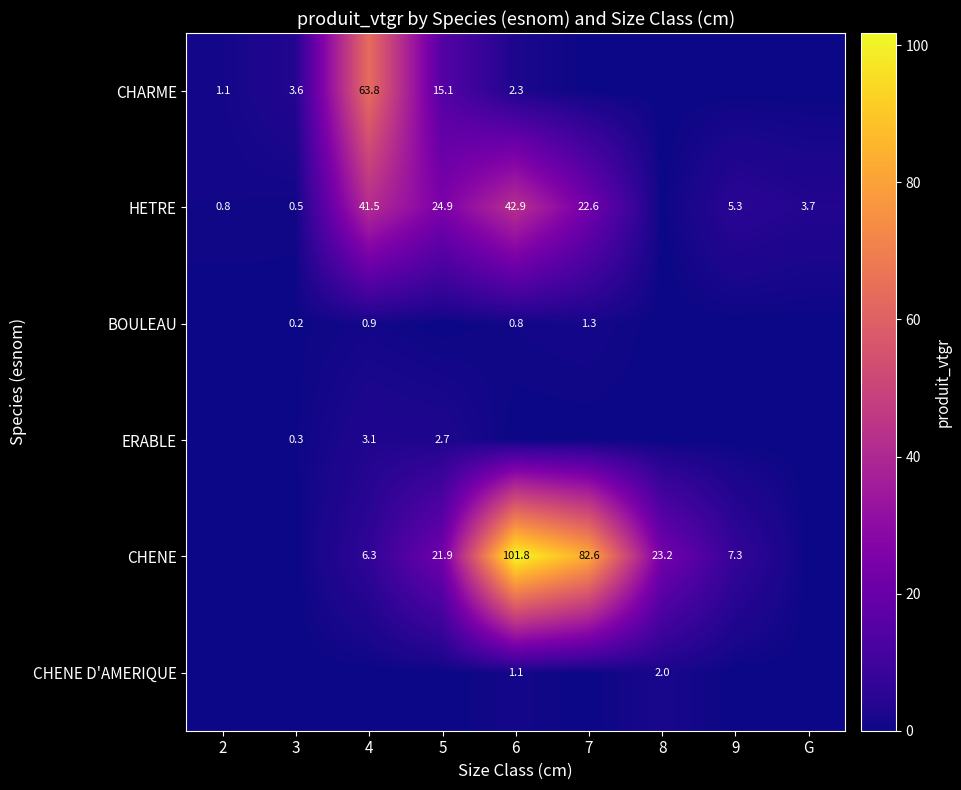

Is it true that CHENE equals 7.3 at 9?

True